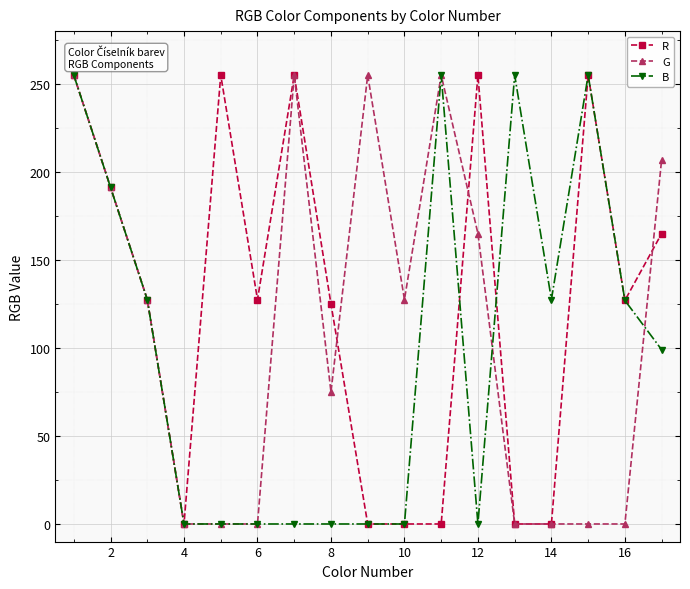

What is the maximum value shown in the chart?

255.0